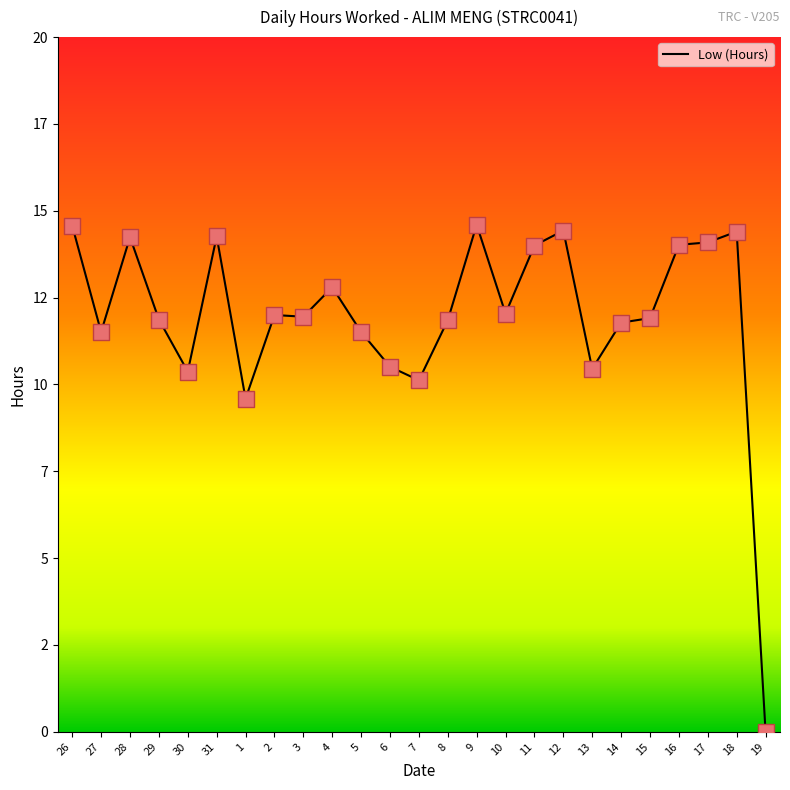

Which has a higher value, 31 or 16?

31